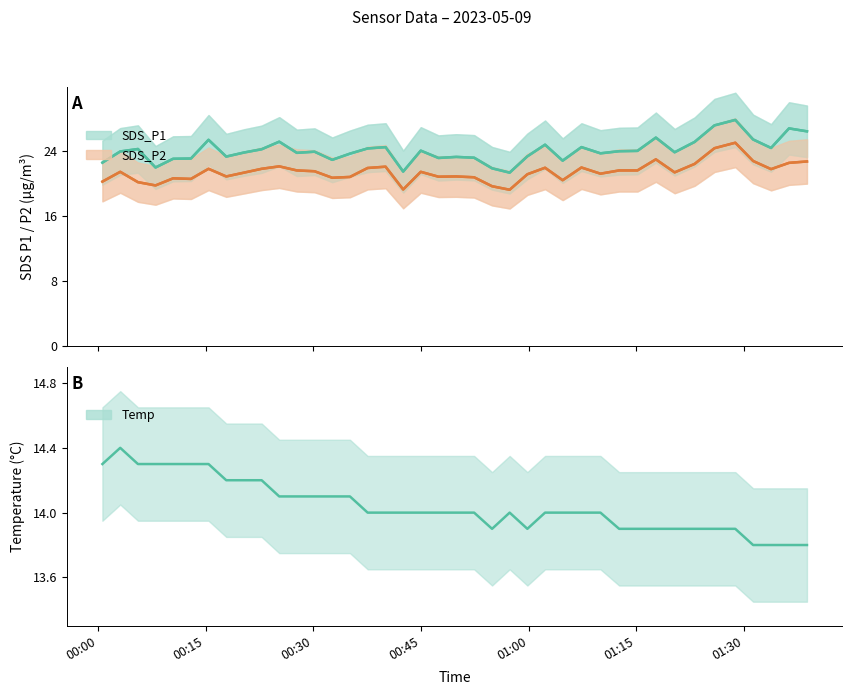

What is the sum of all SDS_P2 values?

855.7